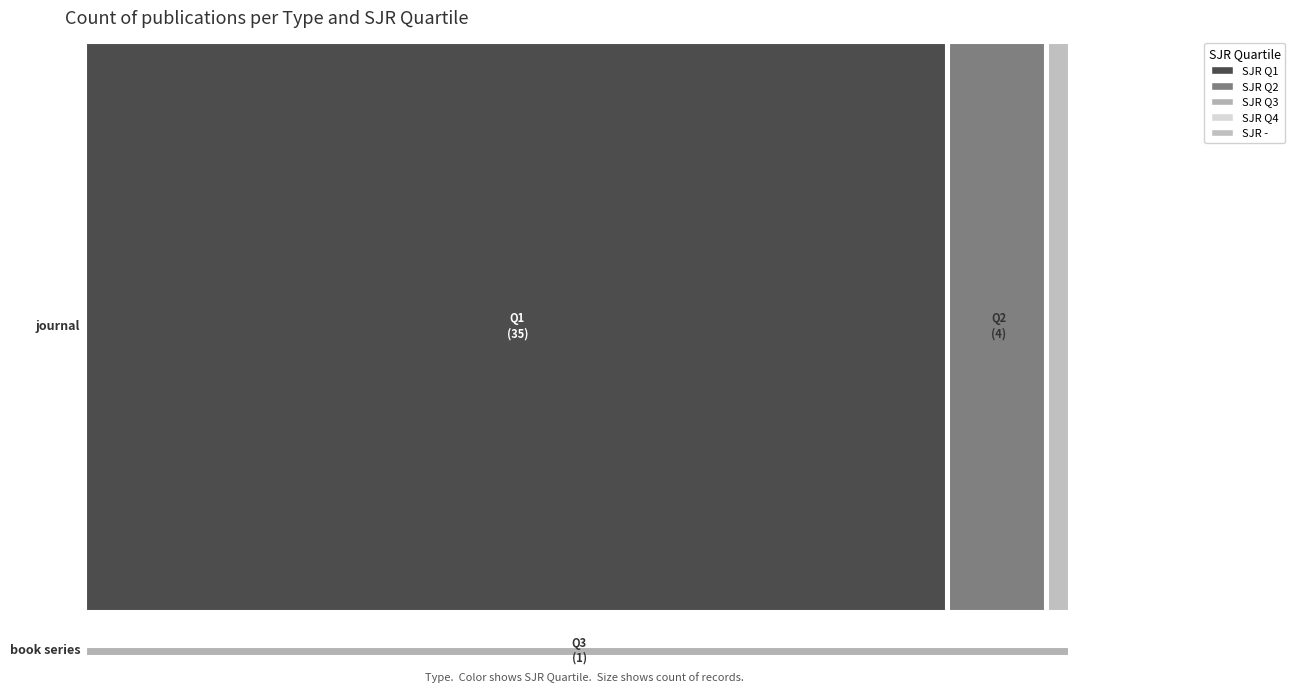

Is the value of book series at Q1 greater than the value of journal at Q3?

No